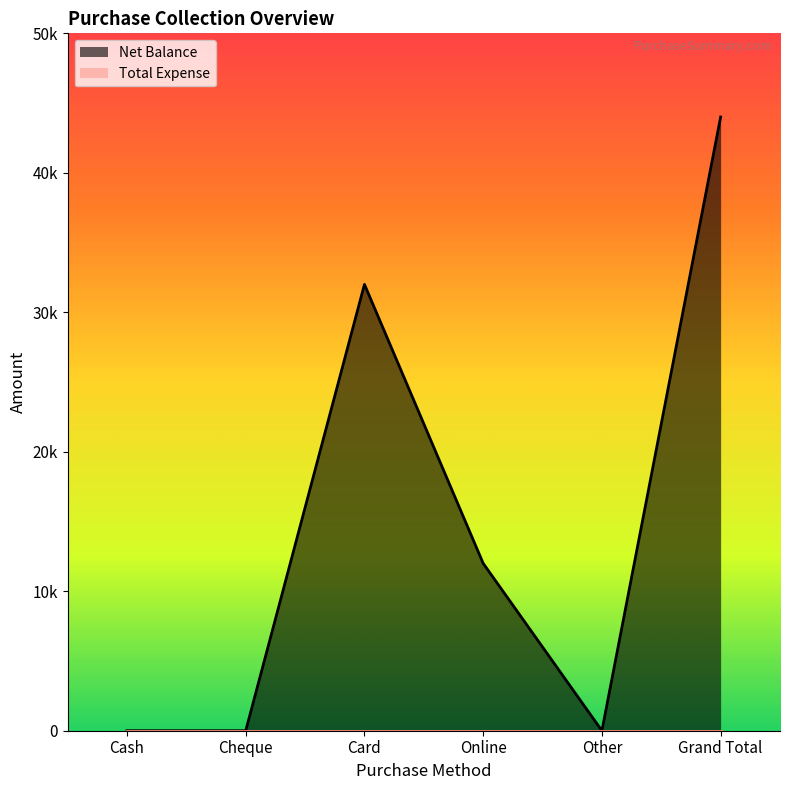

How many data points does each series have?

6